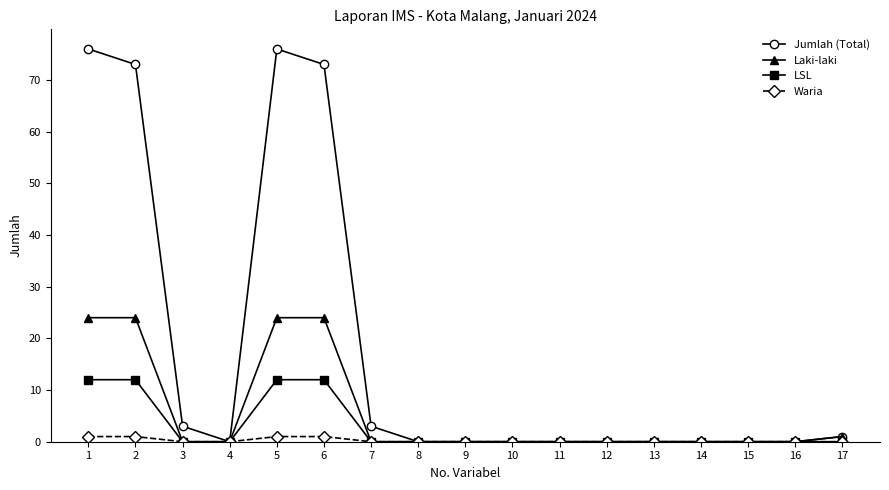

What is the difference between the second highest and second lowest values in the Laki-laki series?

24